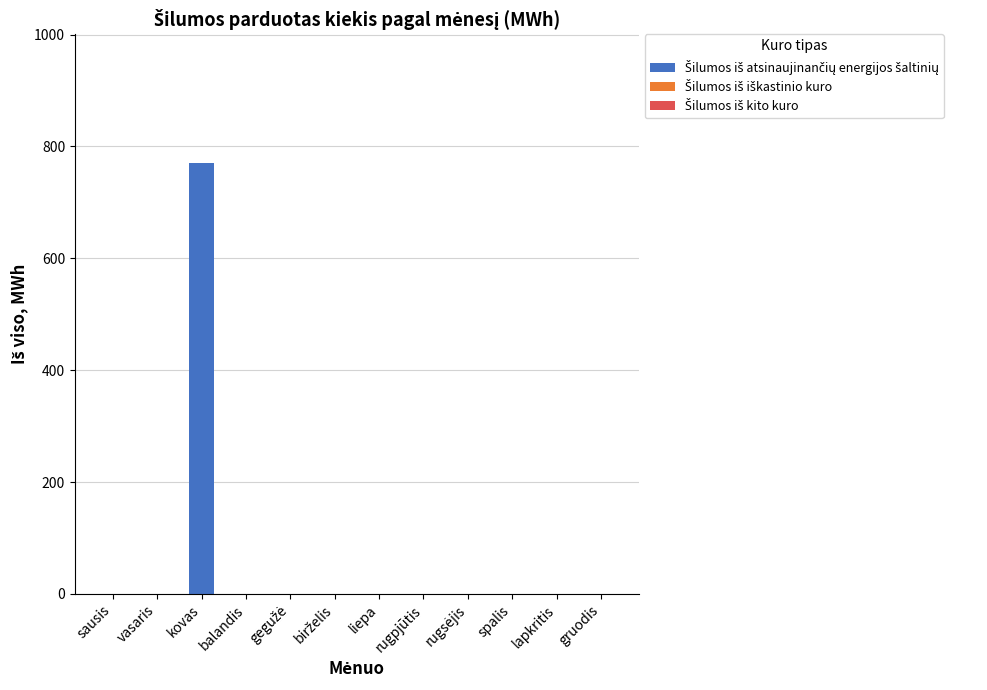

Are the bars grouped side by side (vs. stacked)?

No